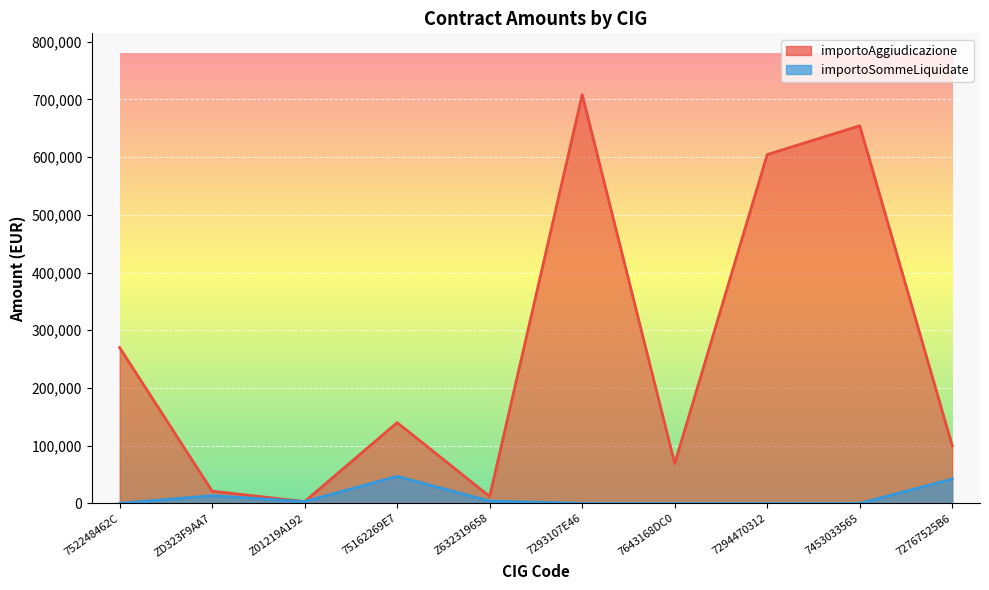

What is the spread (max minus min) of values at ZD323F9AA7?

7809.3